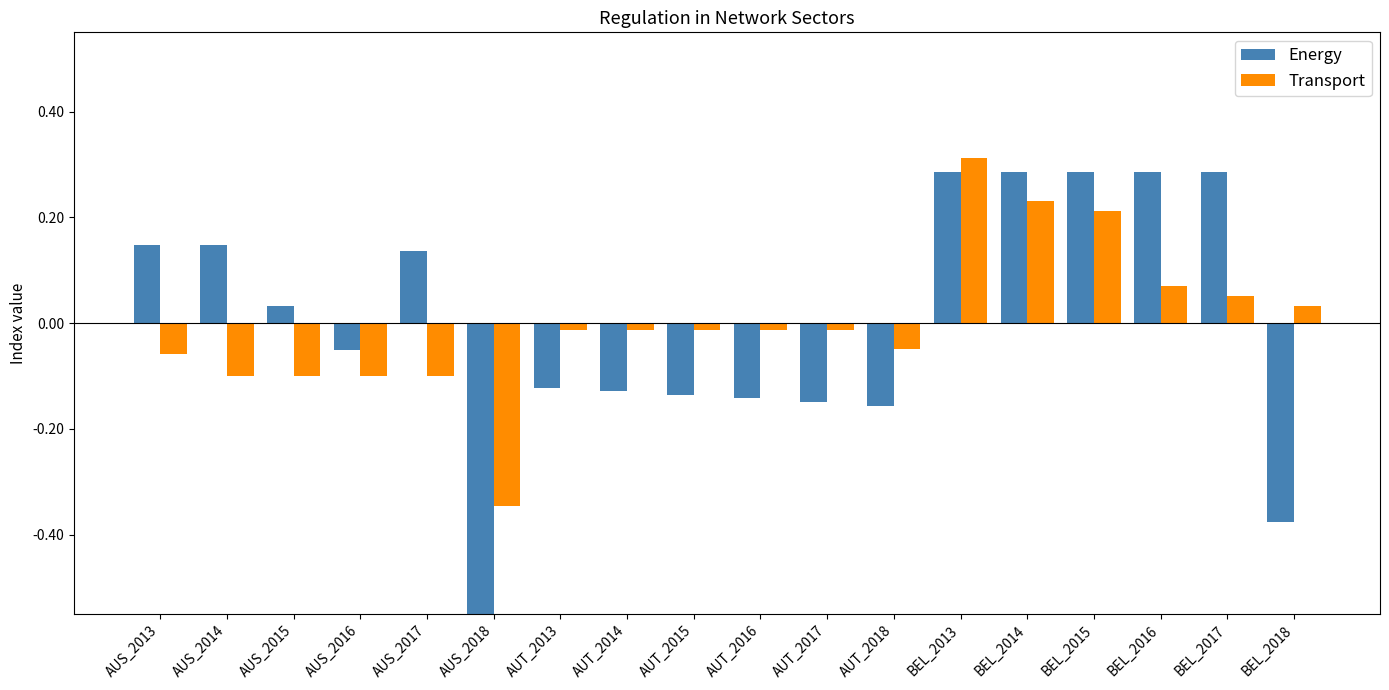

How many categories are shown in the chart?

18